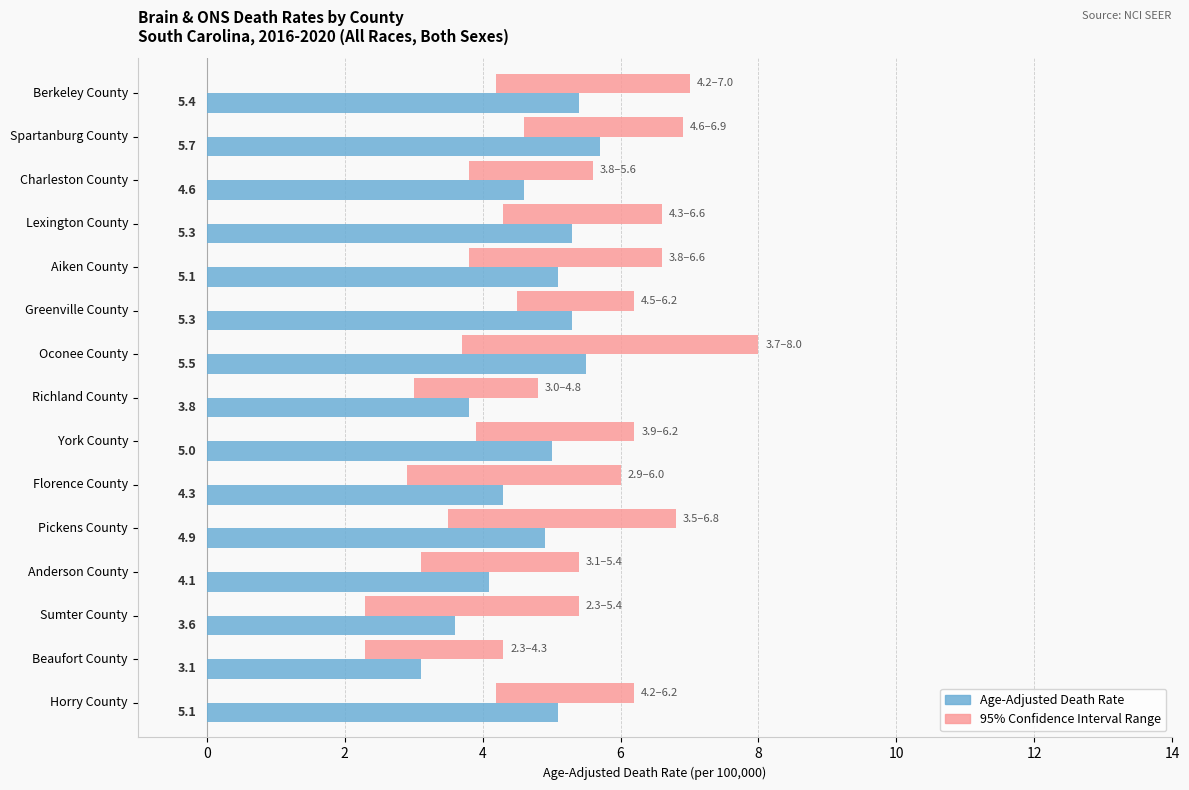

Which series changed the most between Sumter County and Horry County?

Age-Adjusted Death Rate